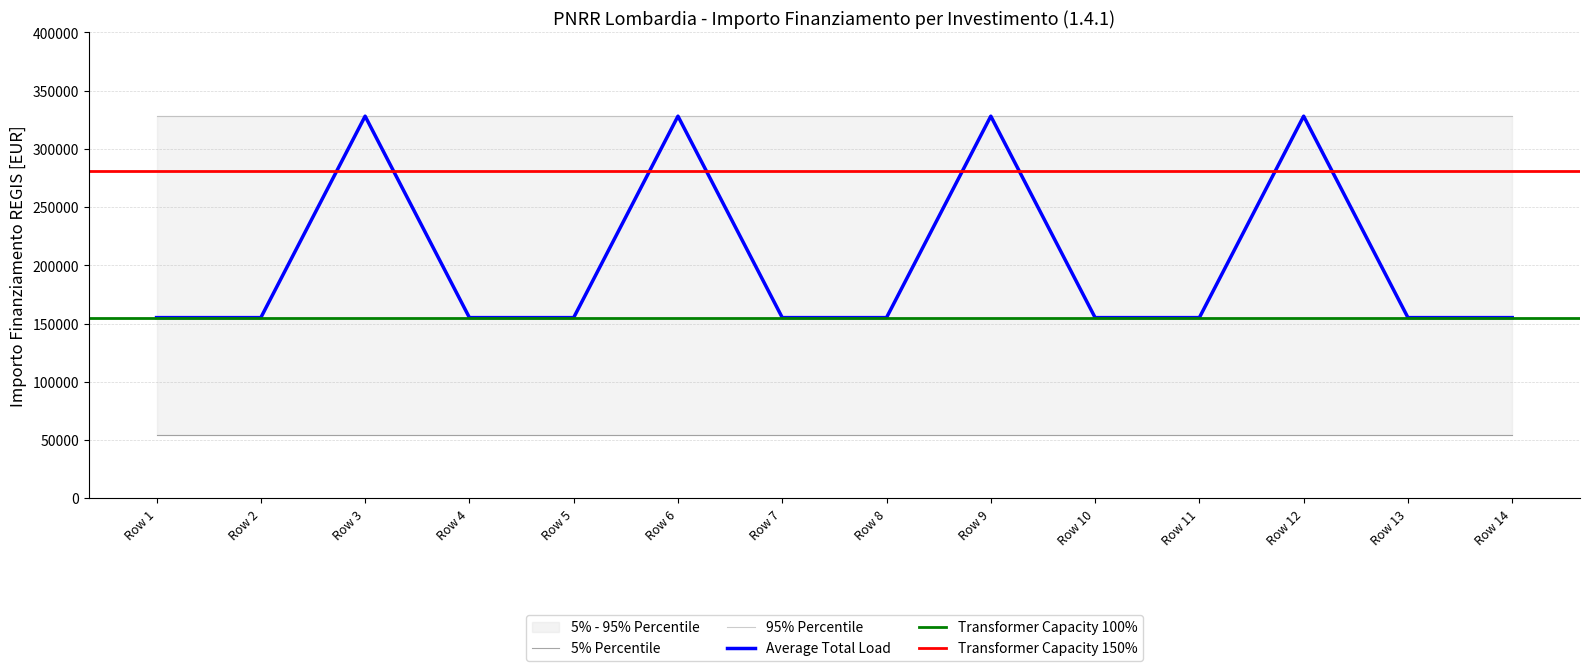

The value of Average Total Load at Row 14 is 228177. True or false?

False